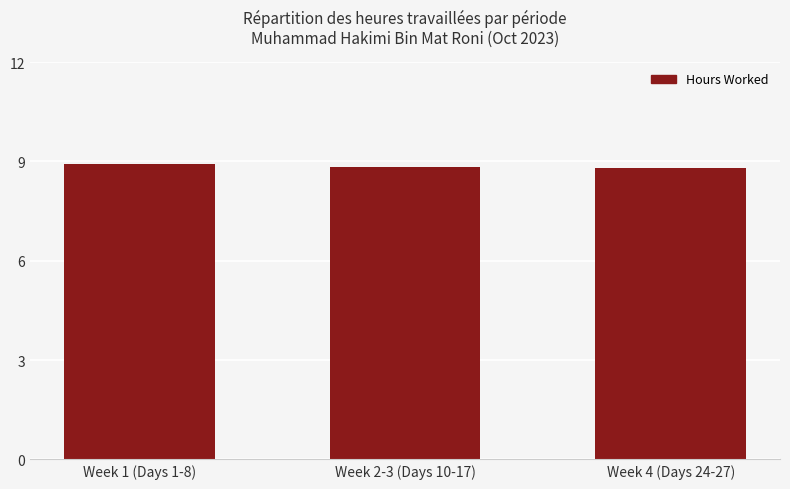

What is the sum of the values at Week 2-3 (Days 10-17) and Week 4 (Days 24-27)?

17.7